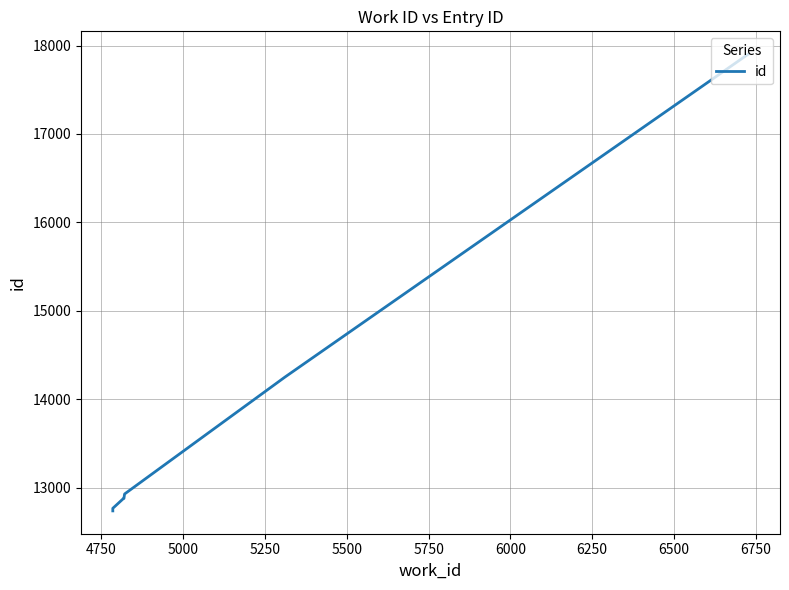

What is the difference between the second highest and minimum values?

1513